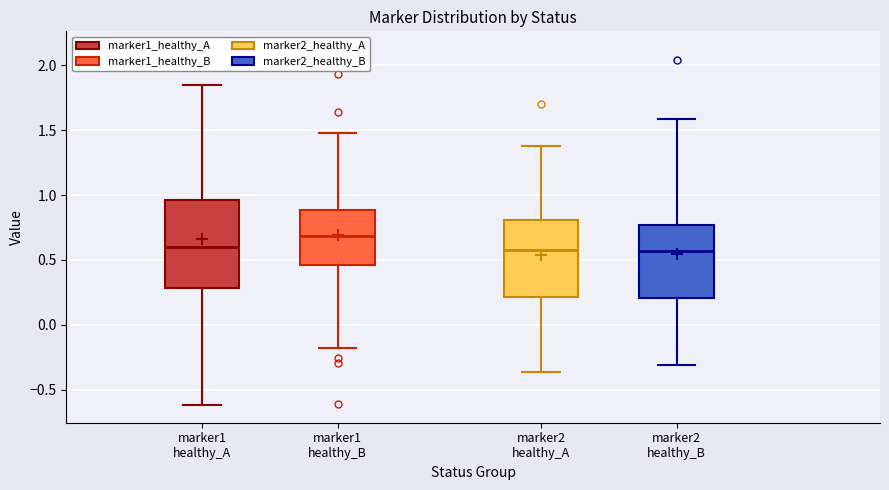

Where is the lower edge of the box for marker2 healthy_B on the y-axis? The values are not printed on the chart, so give them approximately, as read against the axis.

0.20